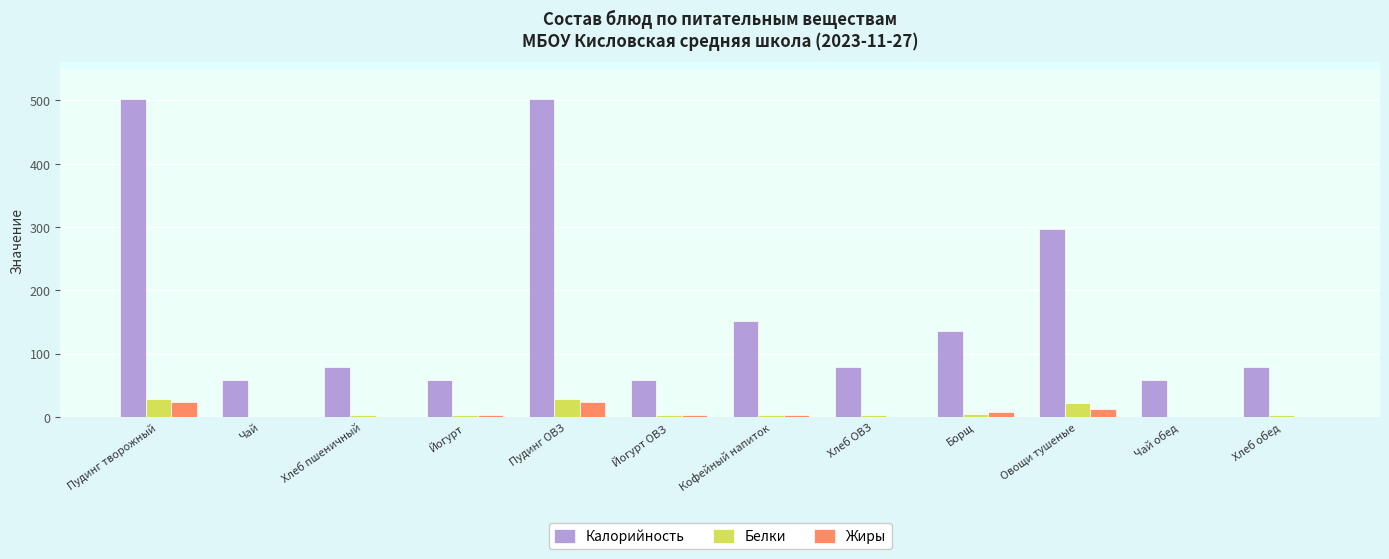

True or false: Белки has a value of 28.7 at Пудинг творожный.

True